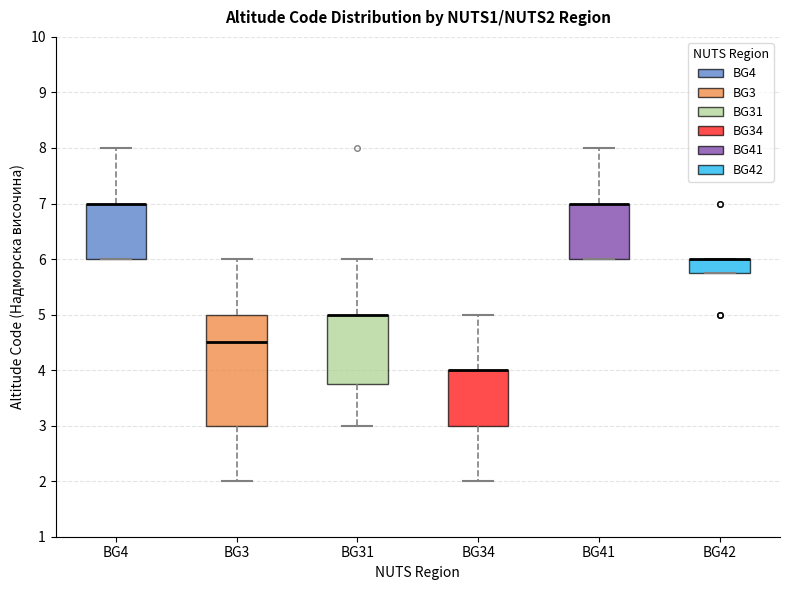

Where does the median line of the box for BG3 sit on the y-axis? The values are not printed on the chart, so give them approximately, as read against the axis.

4.5